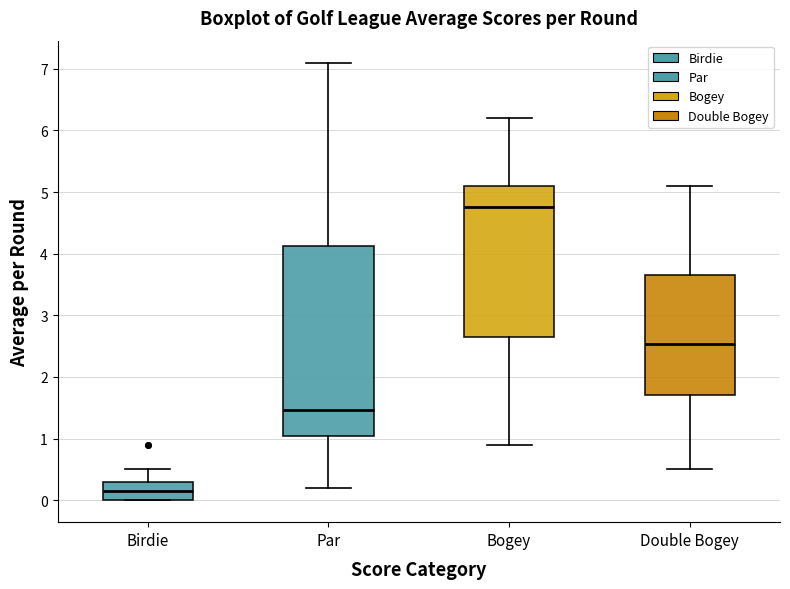

Comparing the boxes themselves (not the whiskers), which one is the tallest?

Par